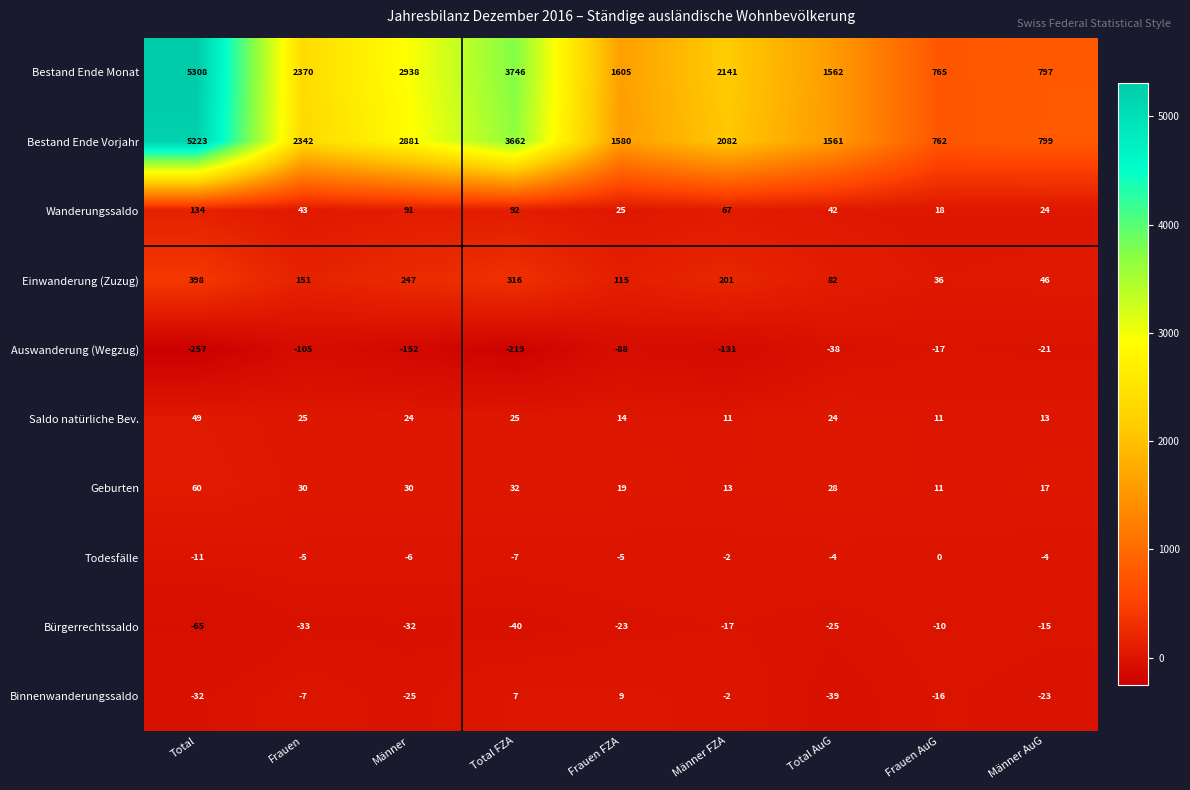

How many series are shown in this chart?

10